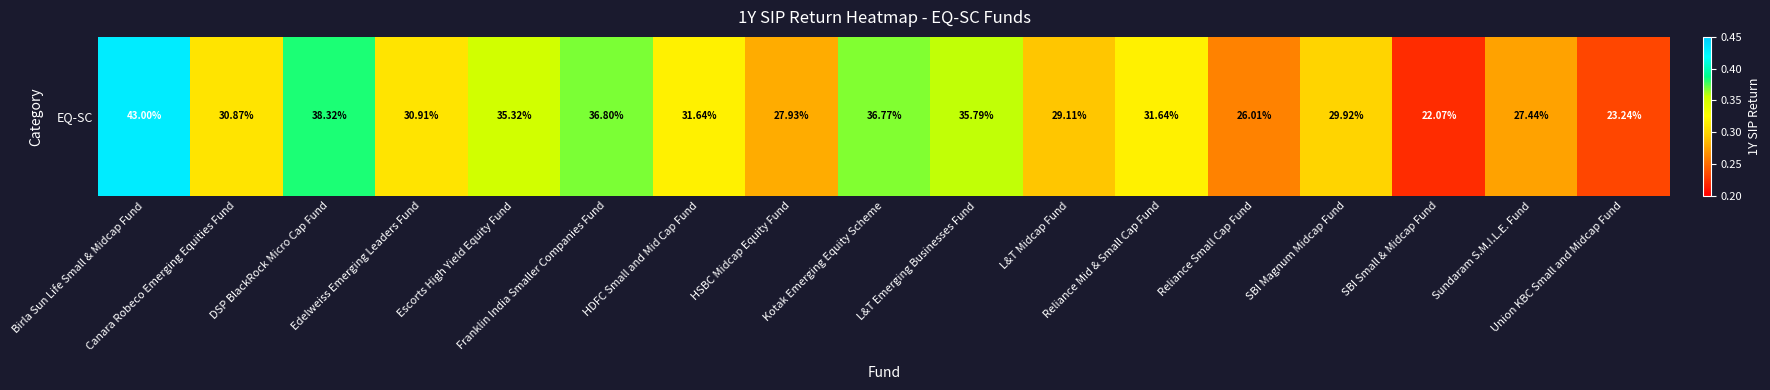

What is the approximate value at Edelweiss Emerging Leaders Fund?

0.3